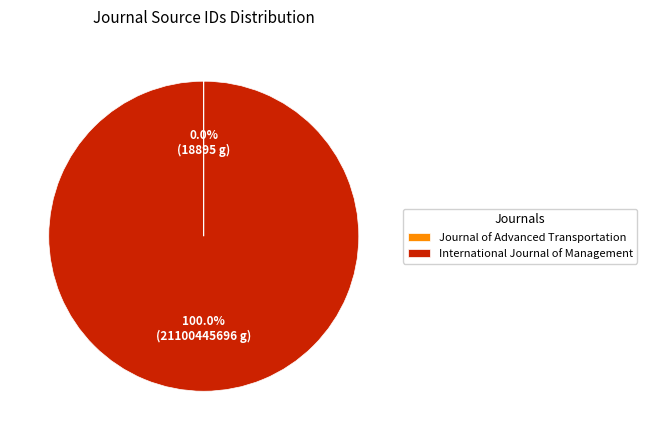

Which category has the biggest portion of the pie?

International Journal of Management